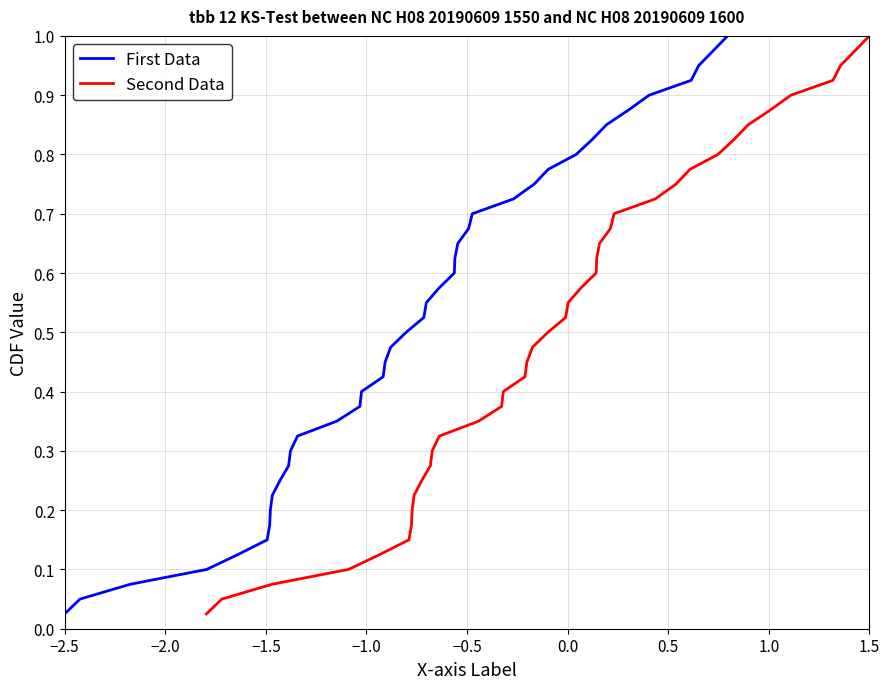

Which series has the widest spread of values?

First Data